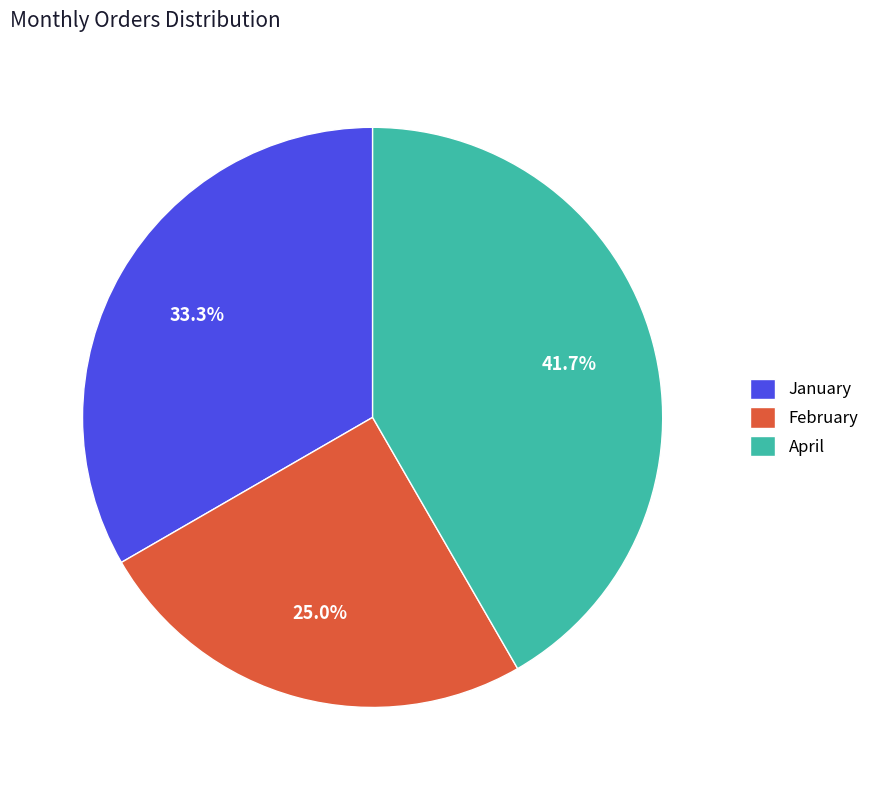

Is it true that February is 18% of the pie?

False